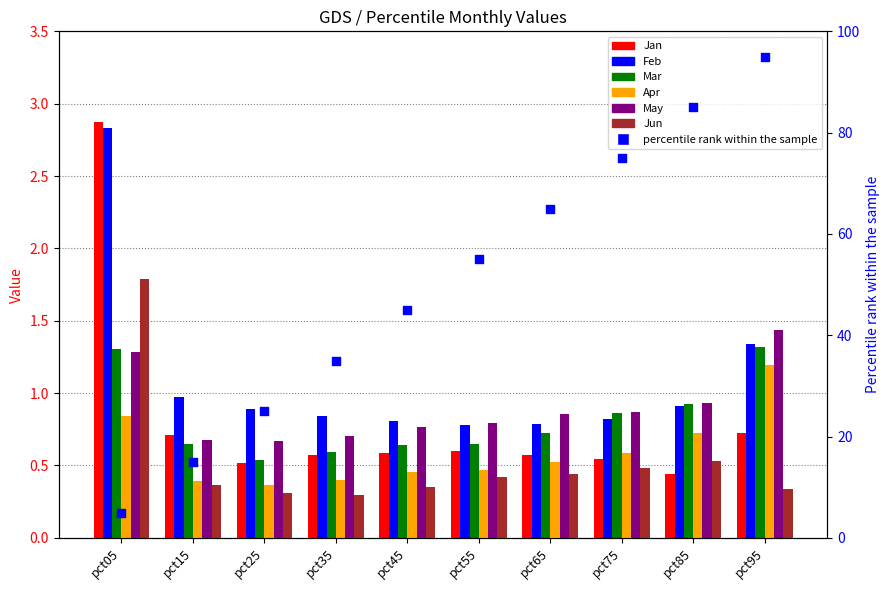

At which category is the sum across all series the highest?

pct05